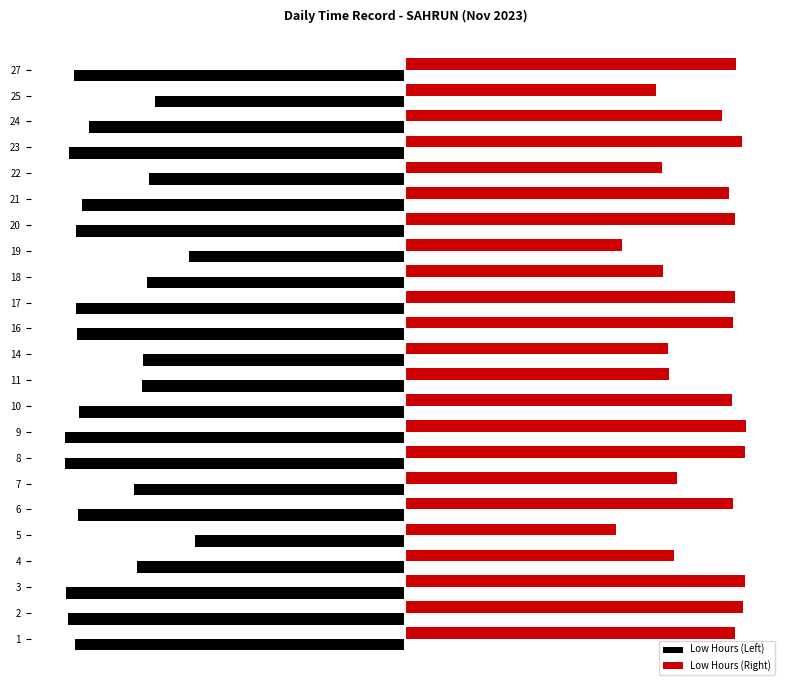

Reading right to left, extract all data points from this chart.

Low Hours (Left): -14.2	-10.8	-13.6	-14.5	-11.0	-13.9	-14.2	-9.3	-11.1	-14.2	-14.1	-11.3	-11.3	-14.1	-14.7	-14.6	-11.7	-14.1	-9.1	-11.6	-14.6	-14.5	-14.2
Low Hours (Right): 14.2	10.8	13.6	14.5	11.0	13.9	14.2	9.3	11.1	14.2	14.1	11.3	11.3	14.1	14.7	14.6	11.7	14.1	9.1	11.6	14.6	14.5	14.2